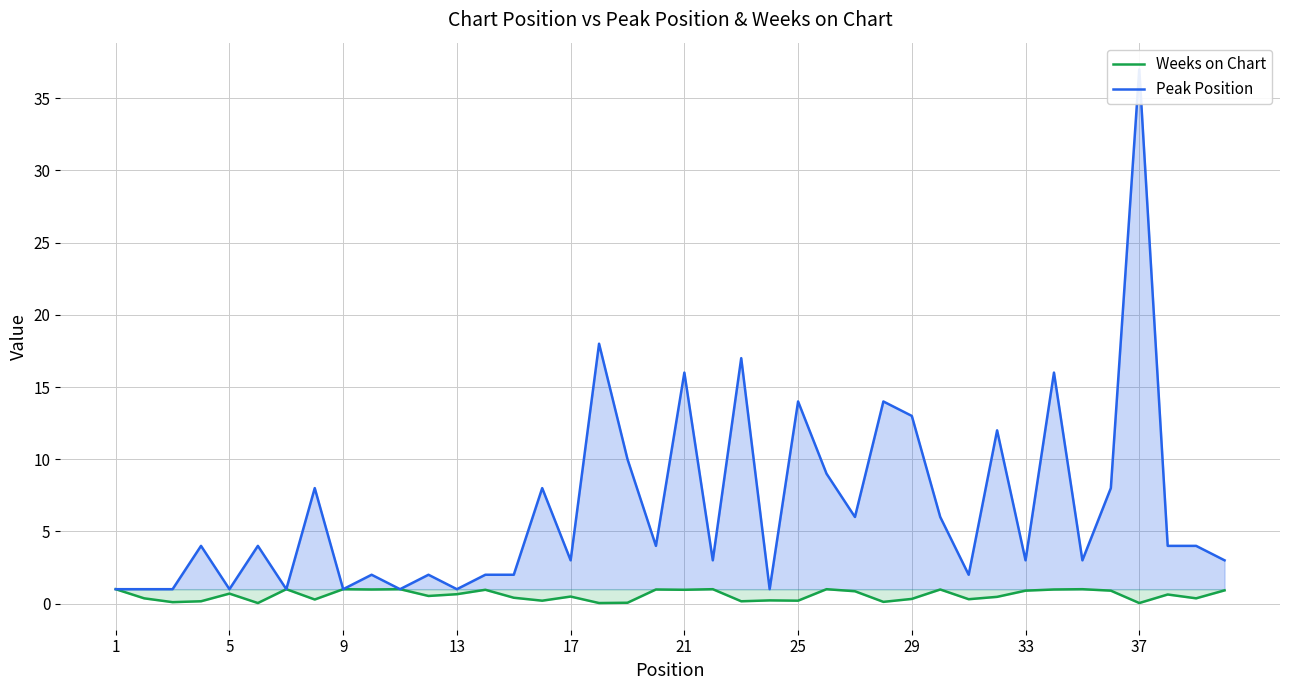

Reading left to right, what are all the values shown in this chart?

Weeks on Chart: 1.0	0.4	0.1	0.2	0.7	0.0	1.0	0.3	1.0	1.0	1.0	0.5	0.7	1.0	0.4	0.2	0.5	0.0	0.1	1.0	1.0	1.0	0.2	0.2	0.2	1.0	0.9	0.1	0.3	1.0	0.3	0.5	0.9	1.0	1.0	0.9	0.0	0.6	0.4	0.9
Peak Position: 1.0	1.0	1.0	4.0	1.0	4.0	1.0	8.0	1.0	2.0	1.0	2.0	1.0	2.0	2.0	8.0	3.0	18.0	10.0	4.0	16.0	3.0	17.0	1.0	14.0	9.0	6.0	14.0	13.0	6.0	2.0	12.0	3.0	16.0	3.0	8.0	37.0	4.0	4.0	3.0